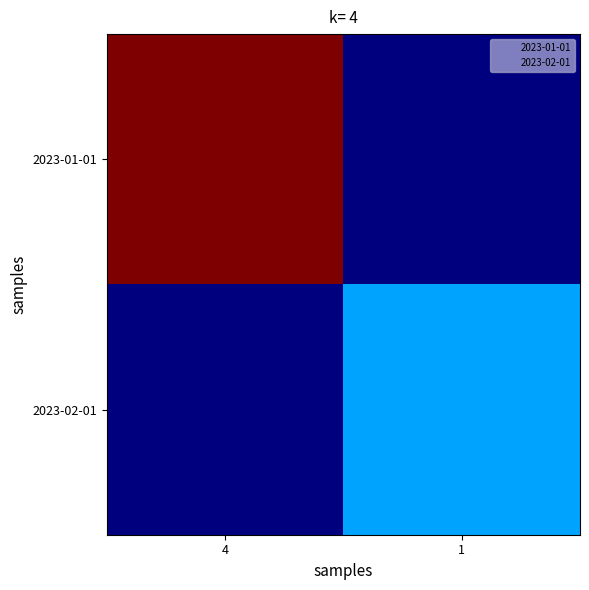

Reading left to right, extract all data points from this chart.

2023-01-01: 4=7	1=0
2023-02-01: 4=0	1=2